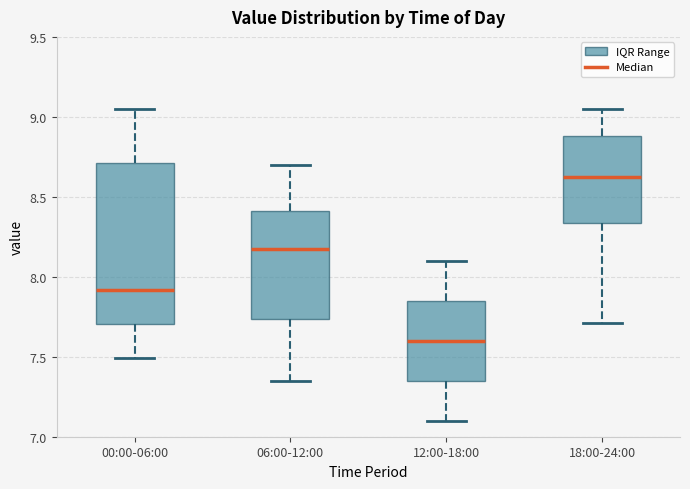

Which box's median line is the highest?

18:00-24:00